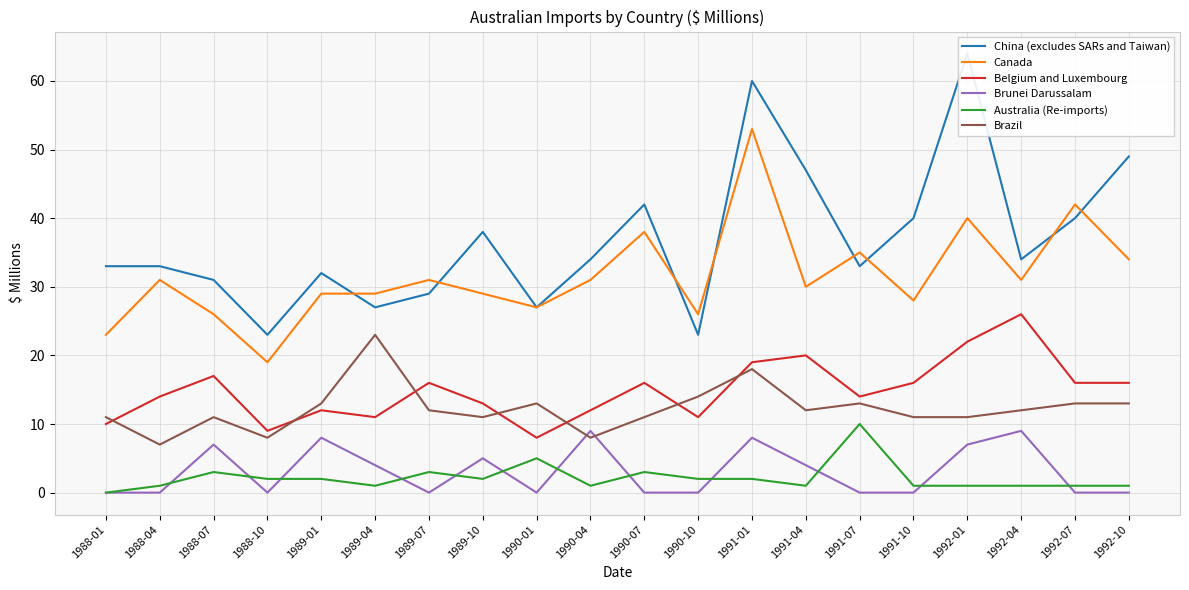

Which series changed the most between 1989-04 and 1992-01?

China (excludes SARs and Taiwan)